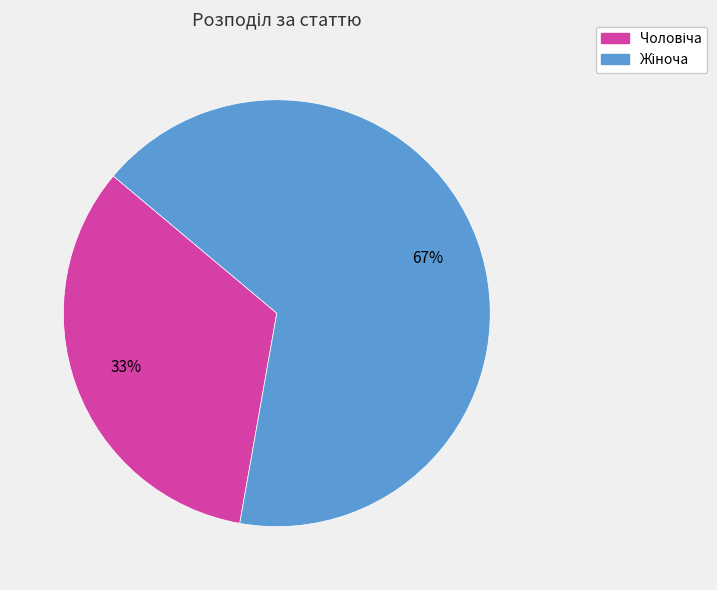

To the nearest percent, what is the average slice percentage?

50%